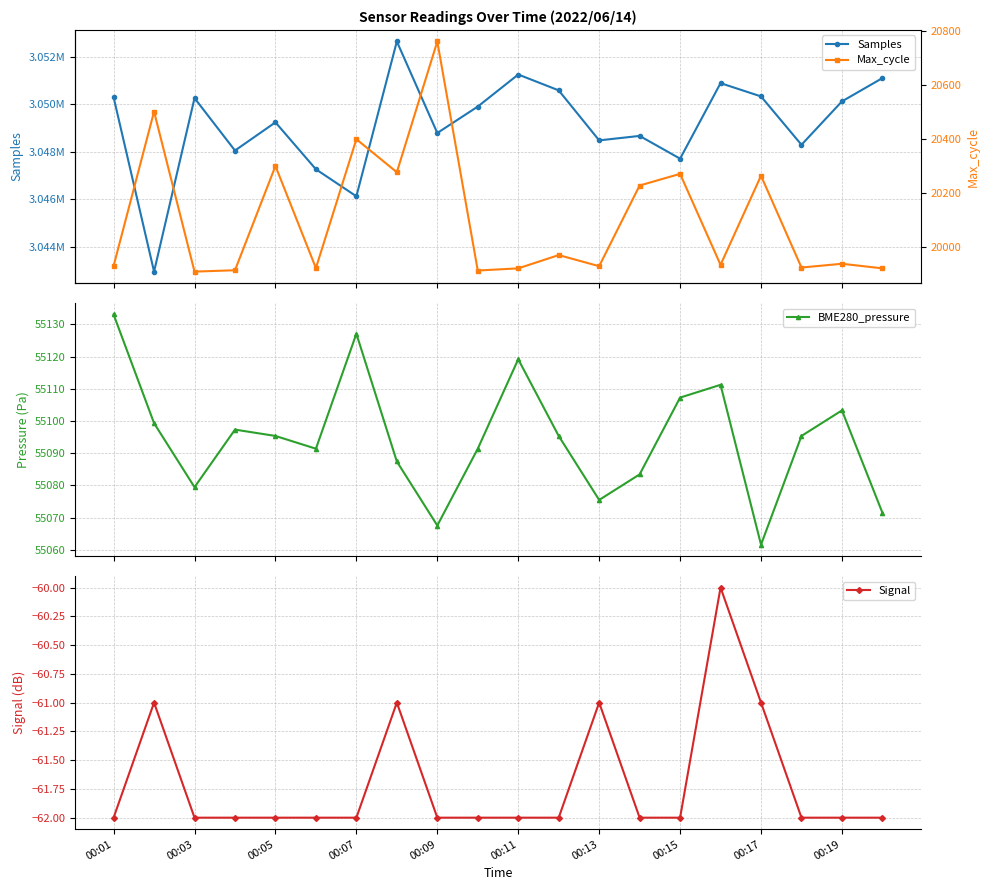

In BME280_pressure, how many points are lower than both neighbors (excluding endpoints)?

5